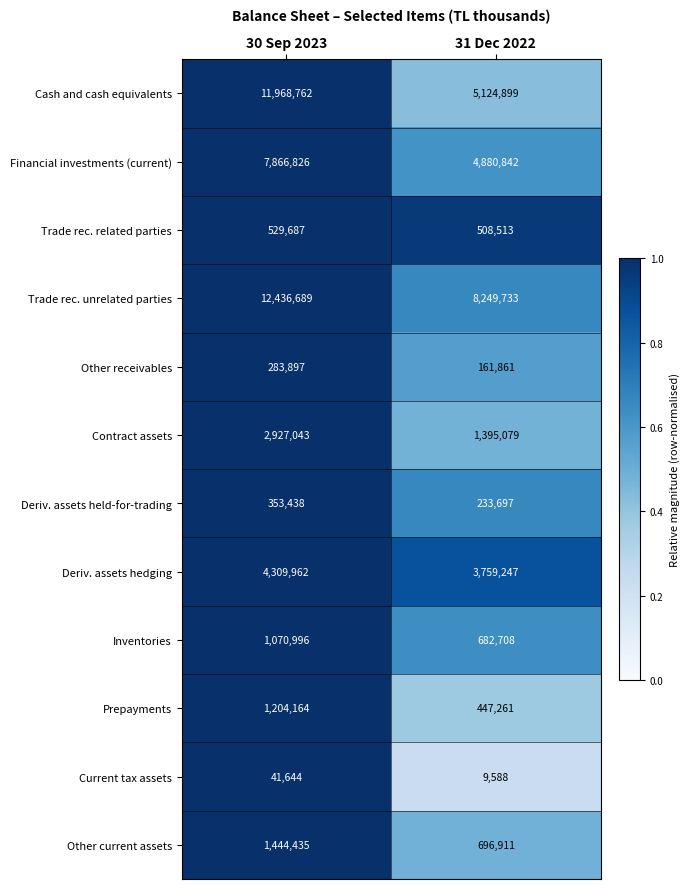

Which category has the lowest value across all series?

31 Dec 2022